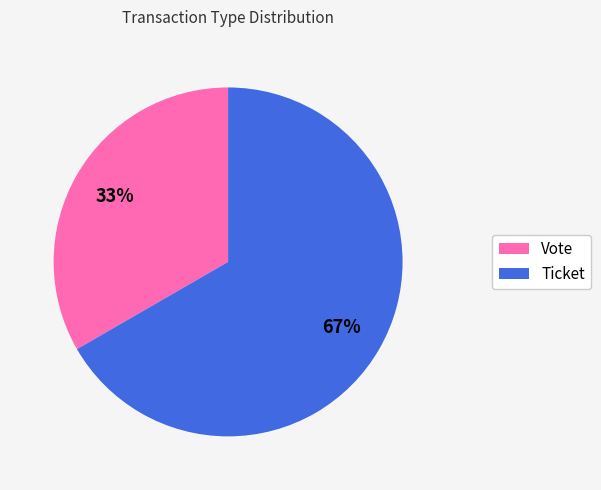

Is the sum of Ticket and Vote greater than half?

Yes